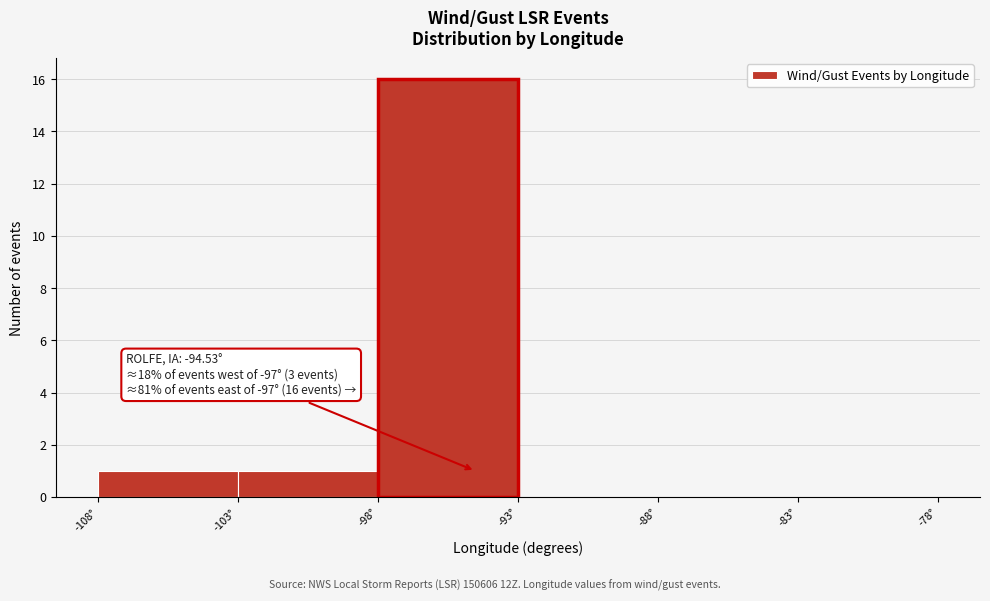

Which range on the x-axis has the tallest bar?

-98 to -93